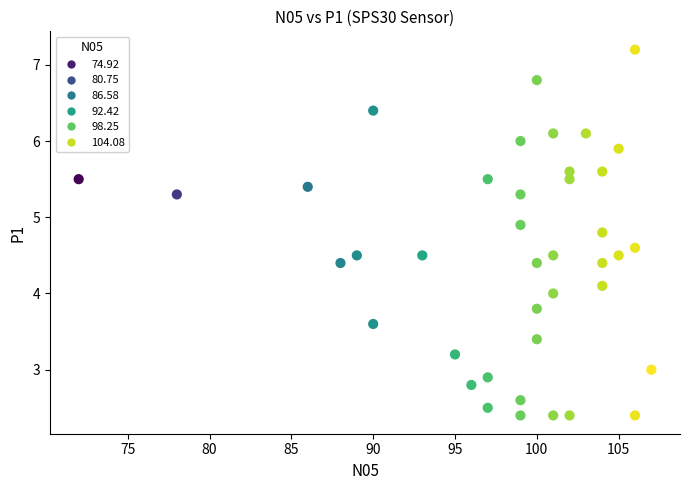

What is the range of X values (max minus min)?

35.0